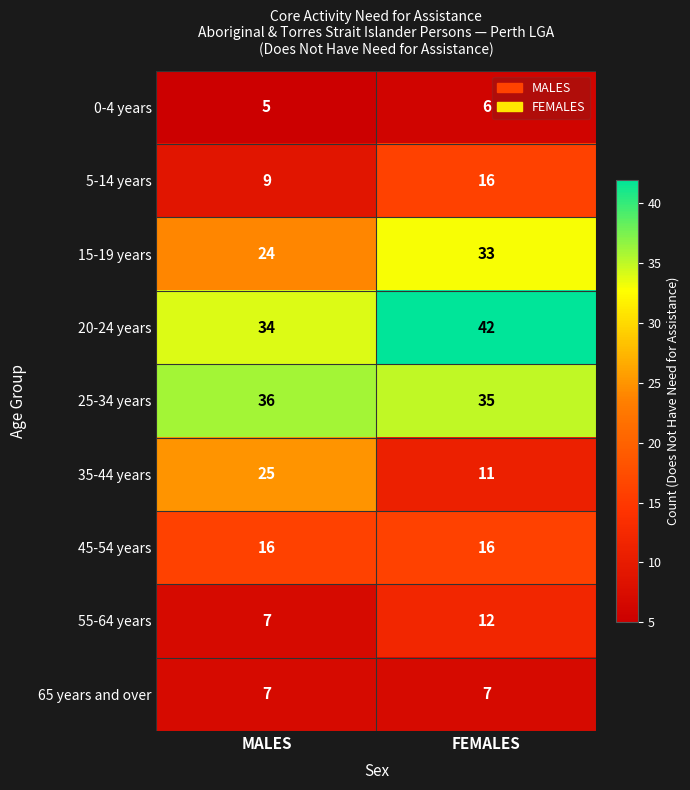

Which series changed the most between MALES and FEMALES?

35-44 years